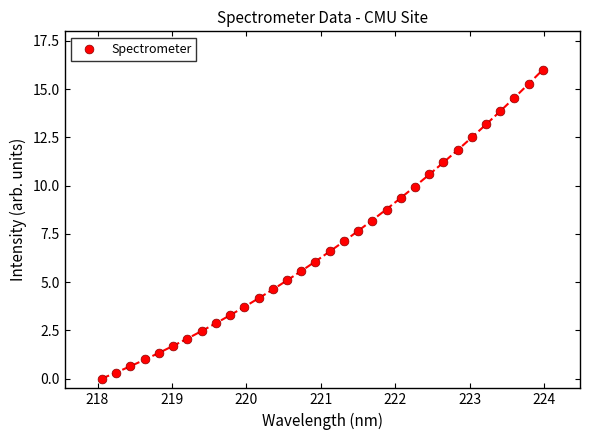

What is the range of Y values (max minus min)?

16.0